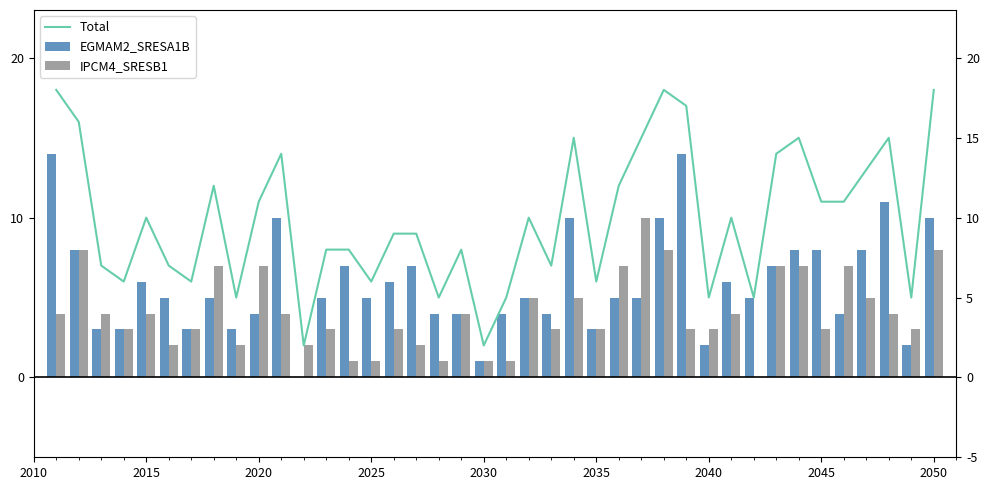

How many groups of bars are there?

40